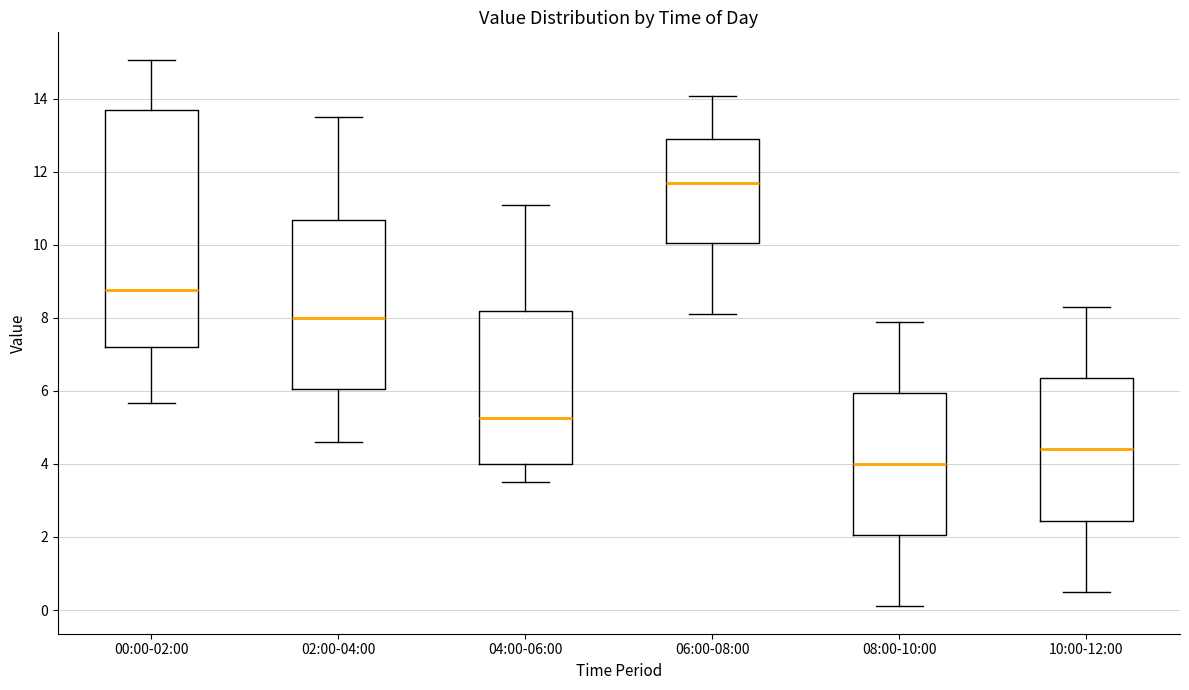

Comparing the boxes themselves (not the whiskers), which one is the tallest?

00:00-02:00